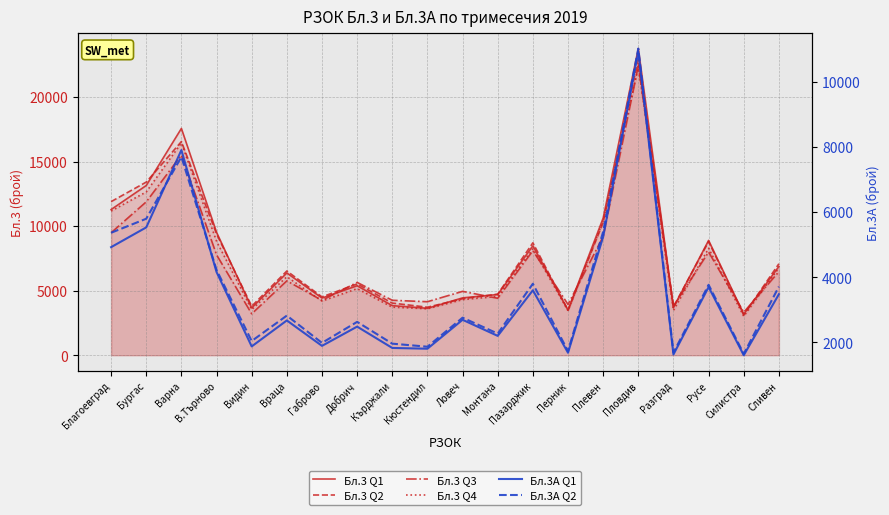

What is the difference between the Бл.3 Q2 values at Ловеч and Видин?

577.7